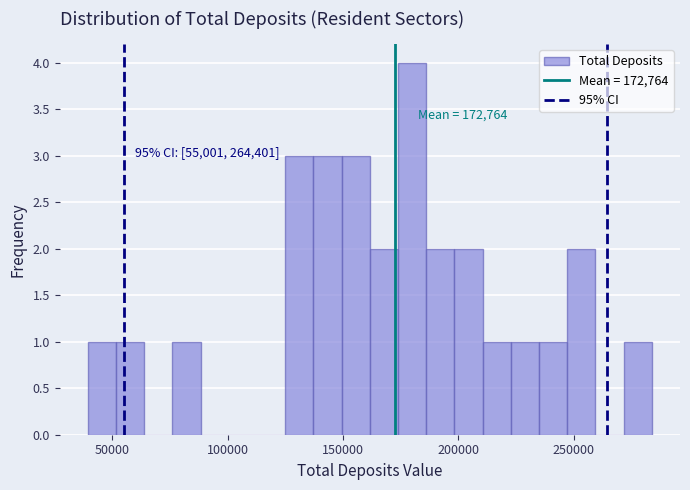

Around what value on the x-axis is the tallest bar? Give the approximate position of its centre, as read against the axis.

180000